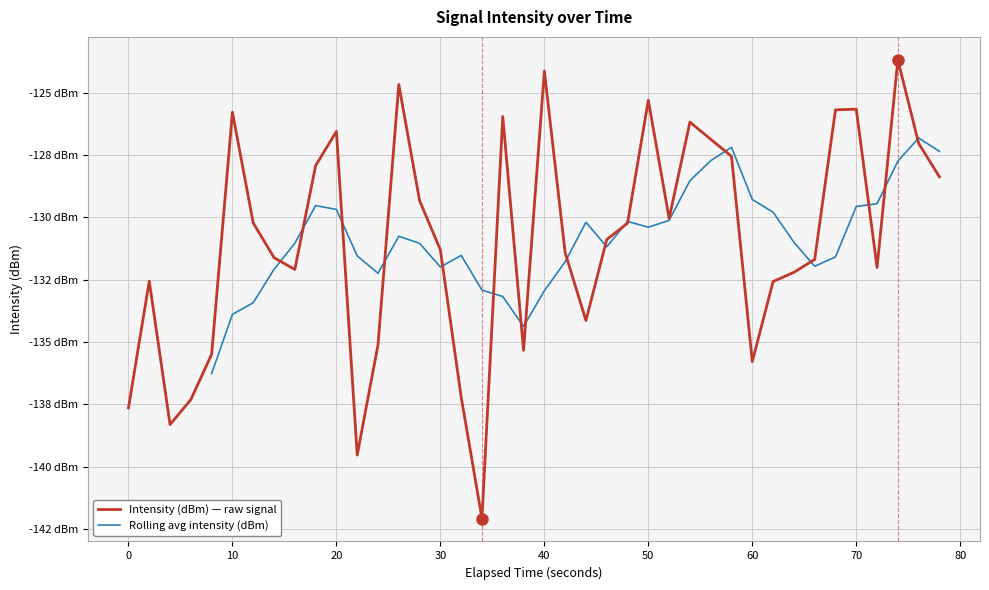

Reading left to right, extract all data points from this chart.

-137.6	-132.6	-138.3	-137.3	-135.5	-125.8	-130.2	-131.6	-132.1	-127.9	-126.5	-139.5	-135.1	-124.7	-129.3	-131.3	-137.2	-142.1	-125.9	-135.3	-124.1	-131.4	-134.1	-130.9	-130.2	-125.3	-130.0	-126.2	-126.9	-127.5	-135.8	-132.6	-132.2	-131.7	-125.7	-125.7	-132.0	-123.7	-127.0	-128.4